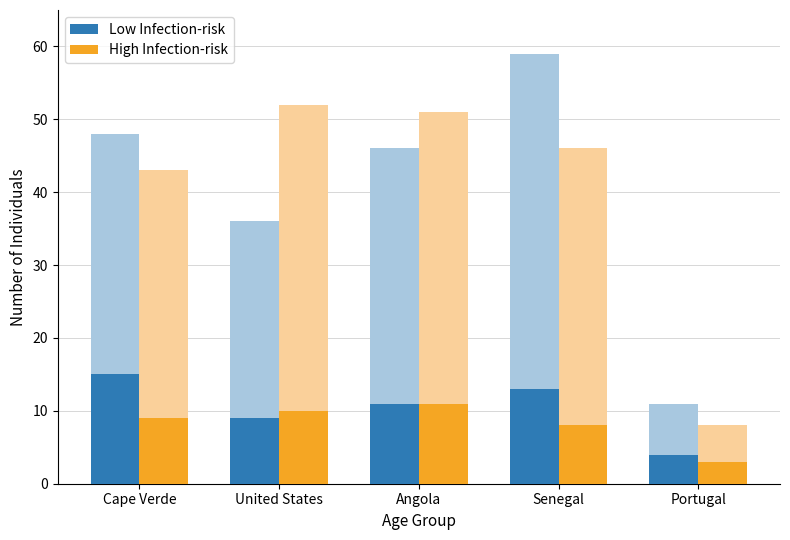

What is the lowest value of the High Infection-risk series?

3